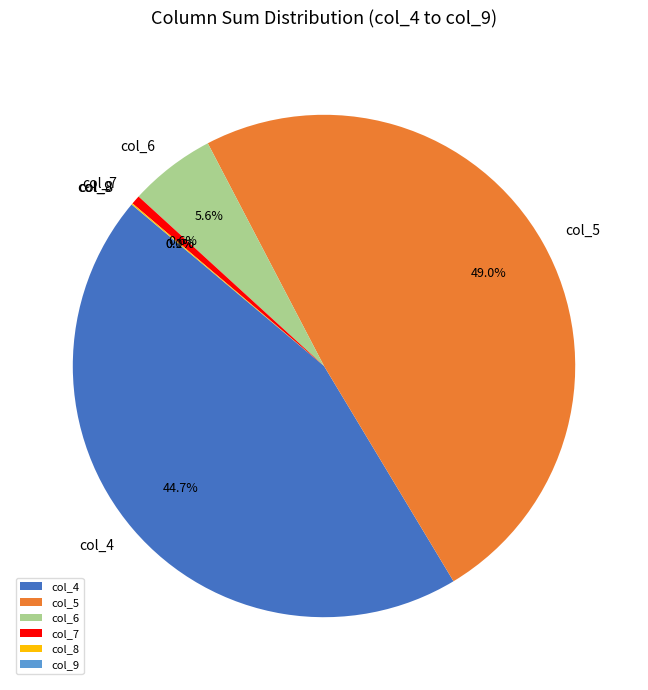

To the nearest percent, what is the average slice percentage?

17%